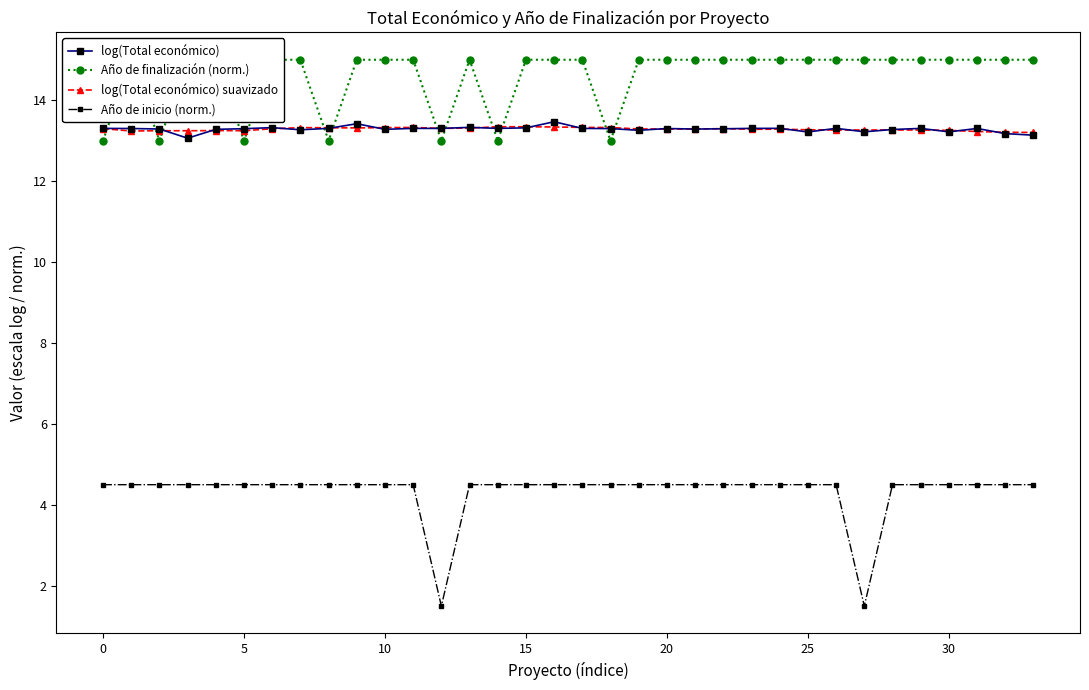

How many values in the Año de inicio (norm.) series exceed 4?

32